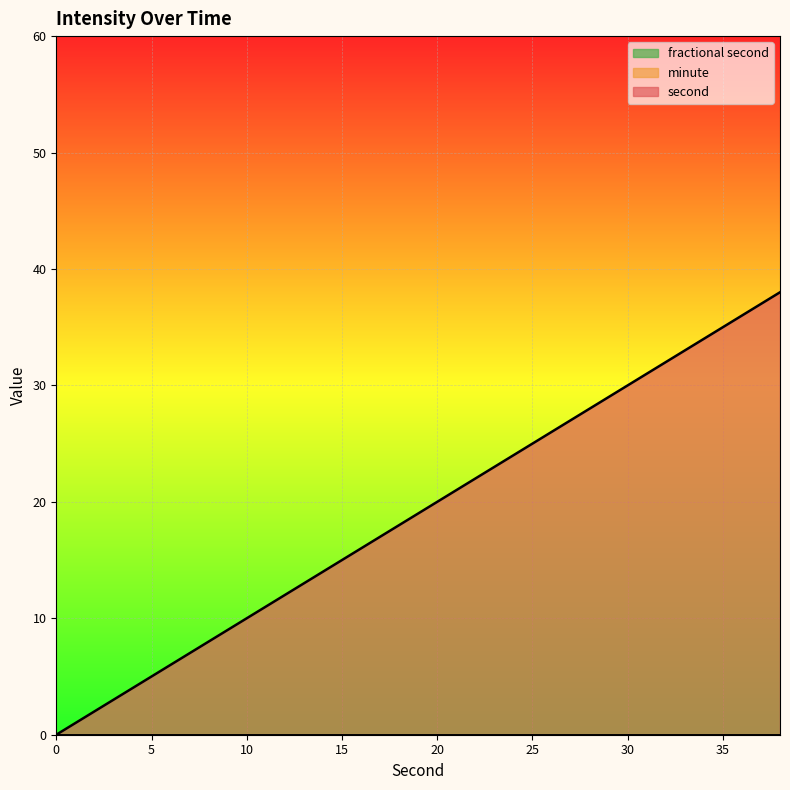

What is the difference between the second values at 0 and 22?

22